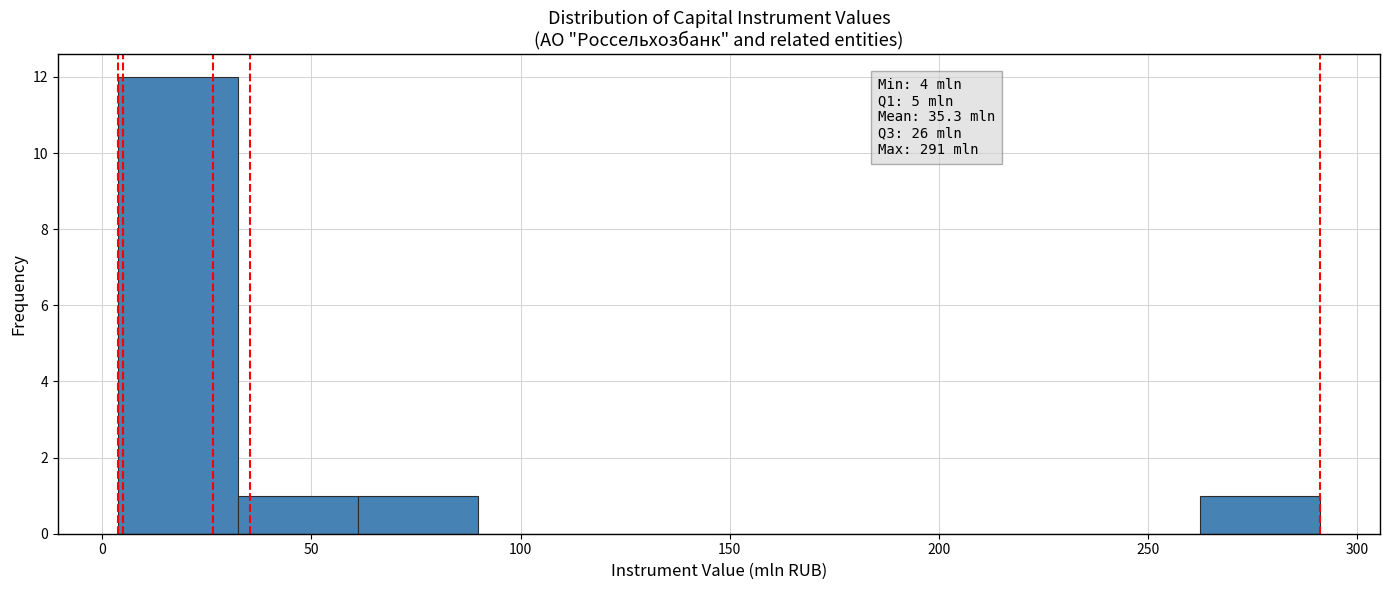

Which range on the x-axis has the tallest bar?

5 to 30